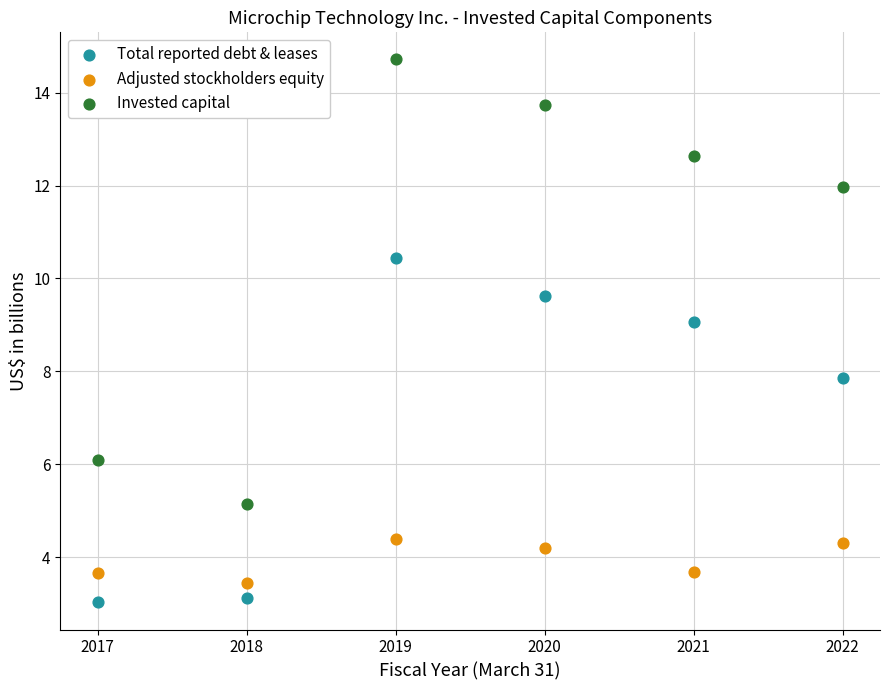

Which series contains the highest Y value?

Invested capital